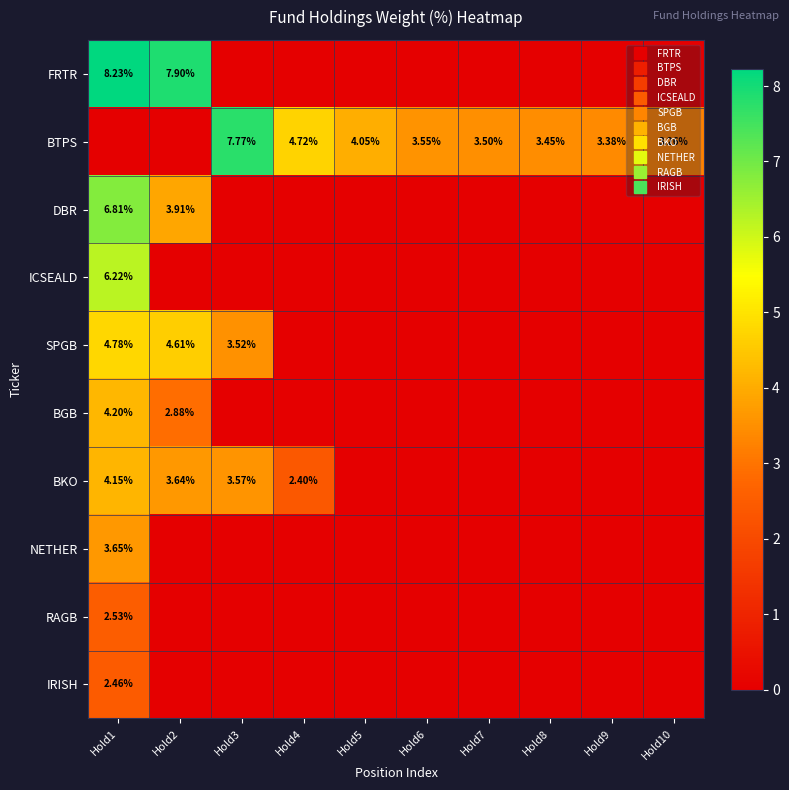

Count the number of categories in the chart.

10